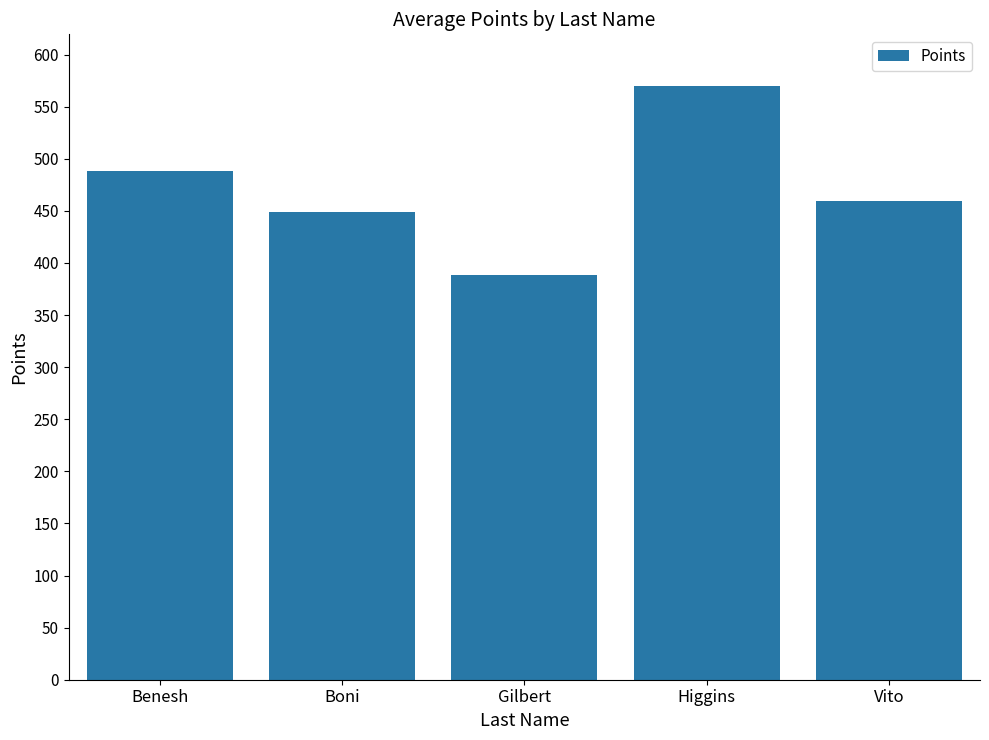

What is the sum of all values?

2354.7